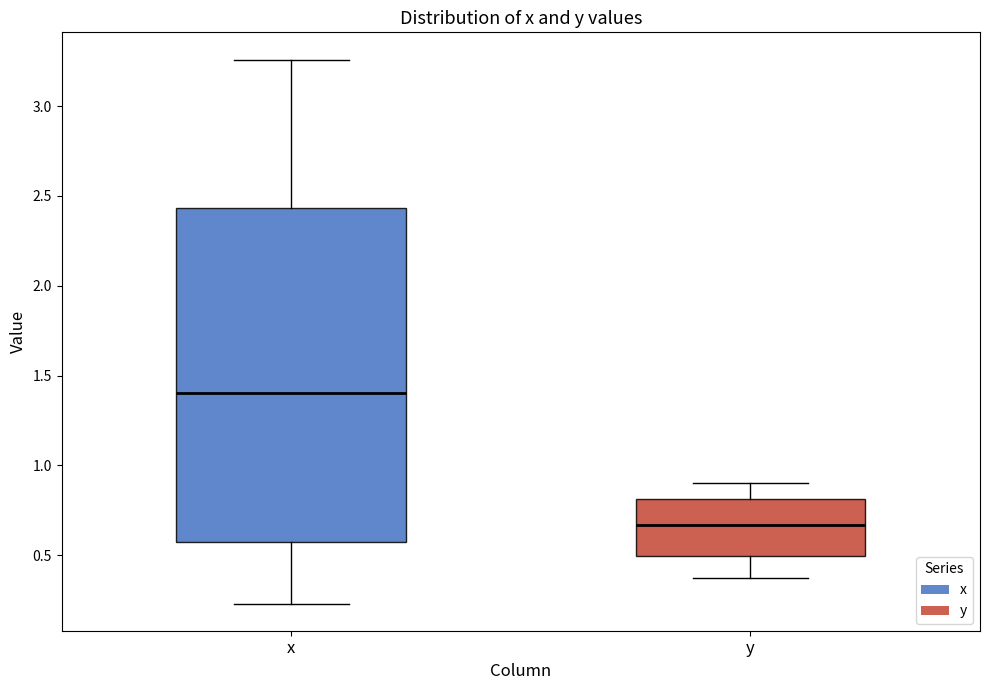

Where is the upper edge of the box for y on the y-axis? The values are not printed on the chart, so give them approximately, as read against the axis.

0.80